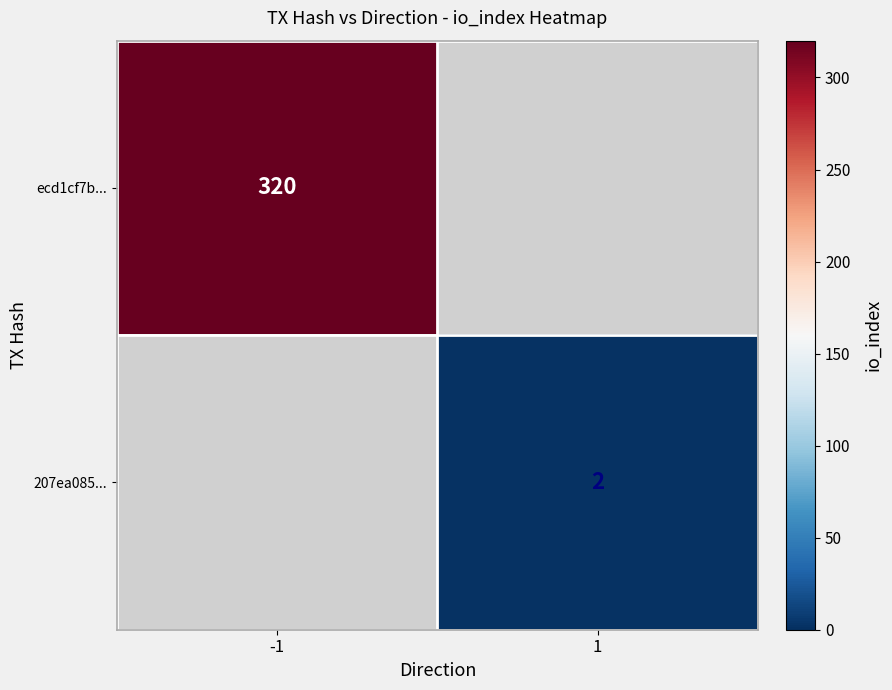

How many data points does each series have?

2